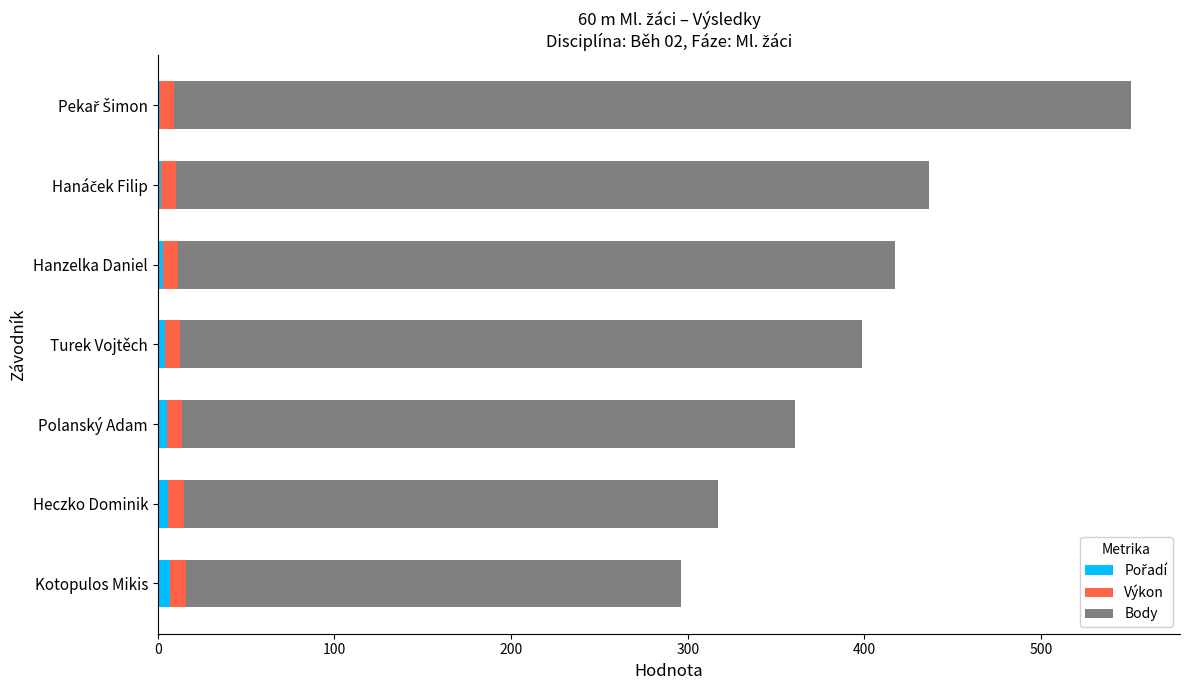

How many series are shown in this chart?

3